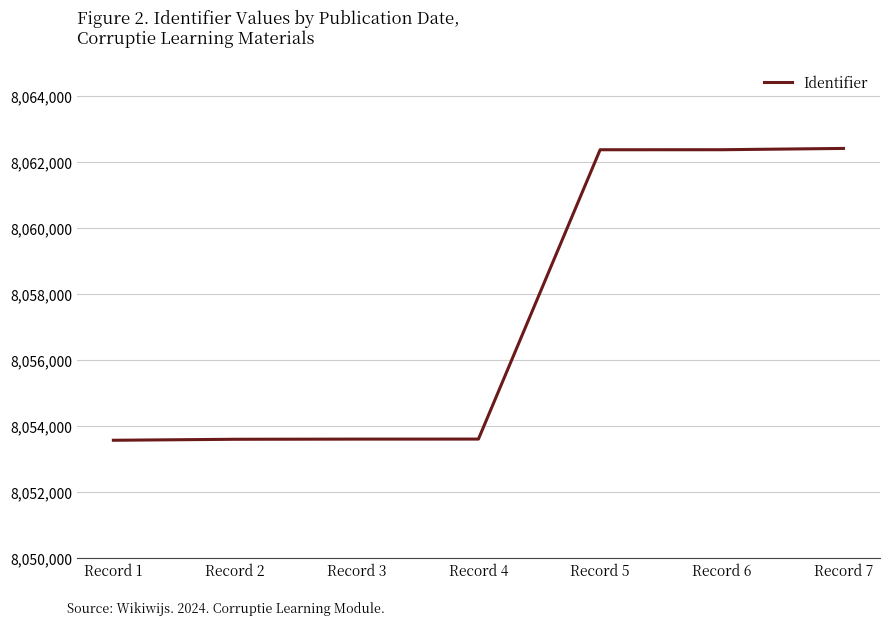

What is the ratio of the value at Record 1 to the value at Record 7?

1.0